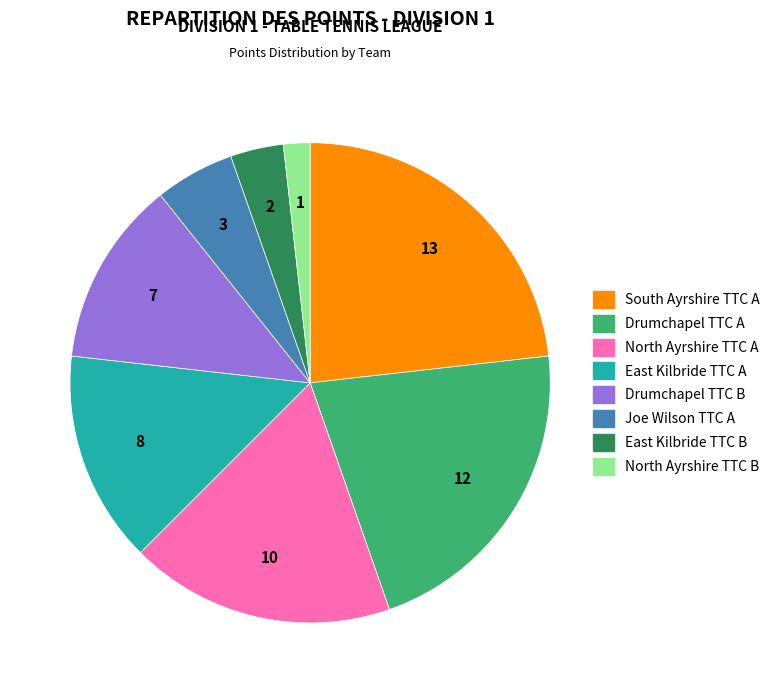

Is it true that South Ayrshire TTC A is 23% of the pie?

True